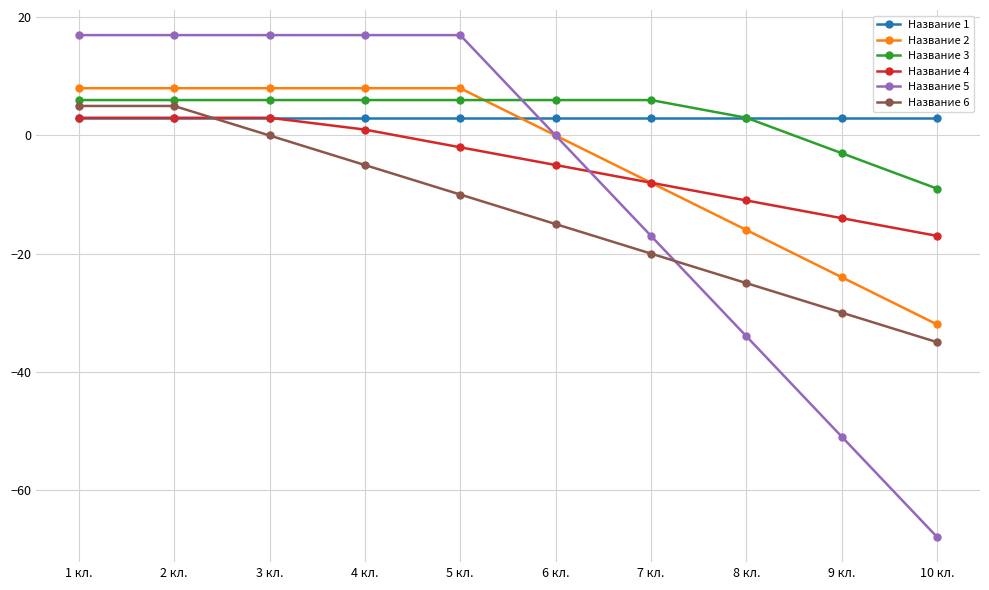

True or false: Название 2 and Название 6 intersect in this chart.

False